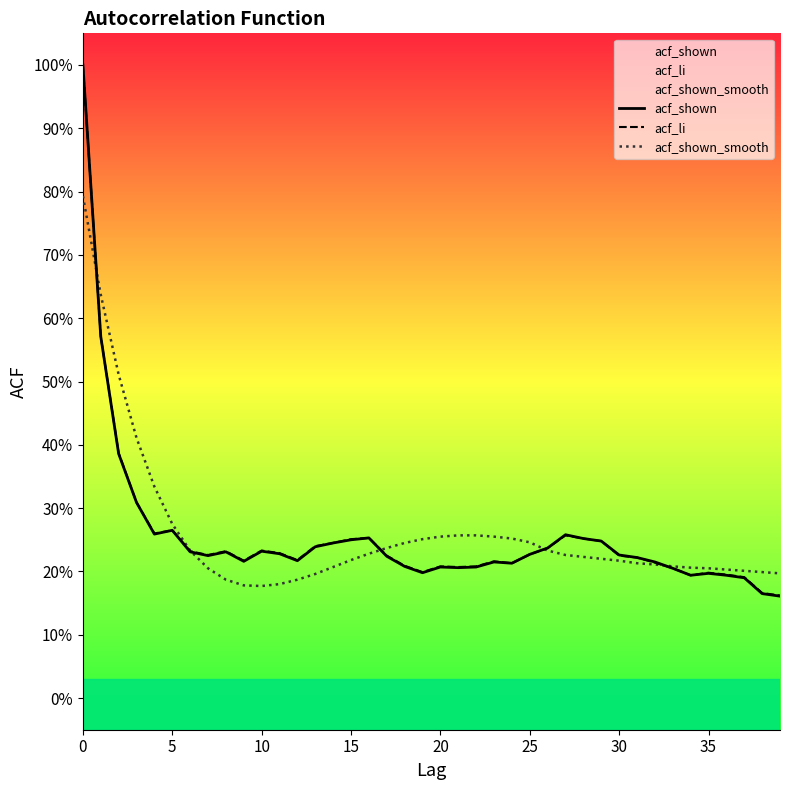

At how many categories does at least one series exceed 0?

40